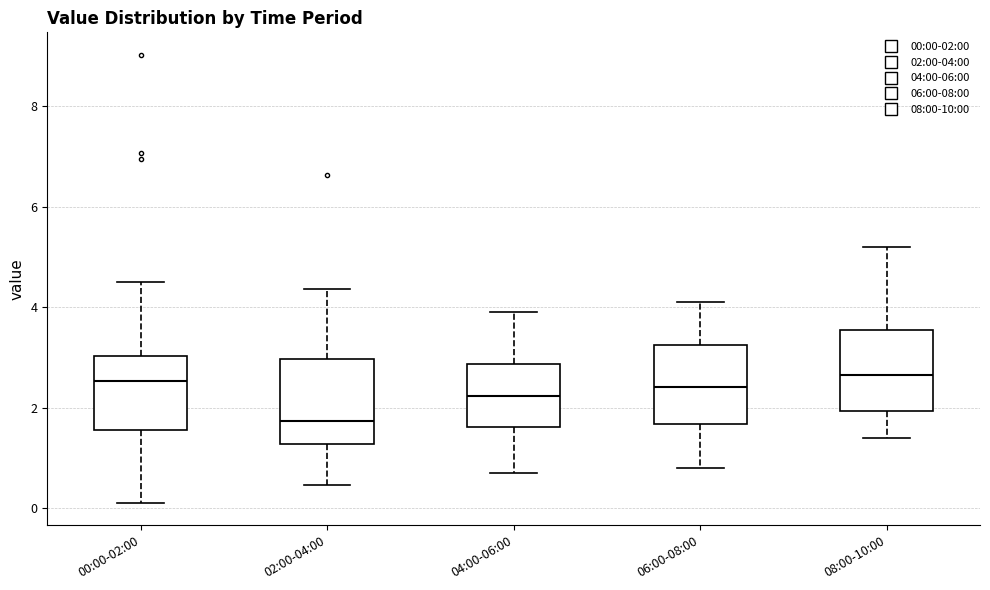

Reading left to right, read every box against the y-axis: the position of its median line, the range the box covers, and the ends of its whiskers. The values are not printed on the chart, so give them approximately, as read against the axis.

00:00-02:00: median 2.6, box 1.6 to 3.0, whiskers 0.2 to 4.6
02:00-04:00: median 1.8, box 1.2 to 3.0, whiskers 0.4 to 4.4
04:00-06:00: median 2.2, box 1.6 to 2.8, whiskers 0.8 to 4.0
06:00-08:00: median 2.4, box 1.6 to 3.2, whiskers 0.8 to 4.2
08:00-10:00: median 2.6, box 2.0 to 3.6, whiskers 1.4 to 5.2